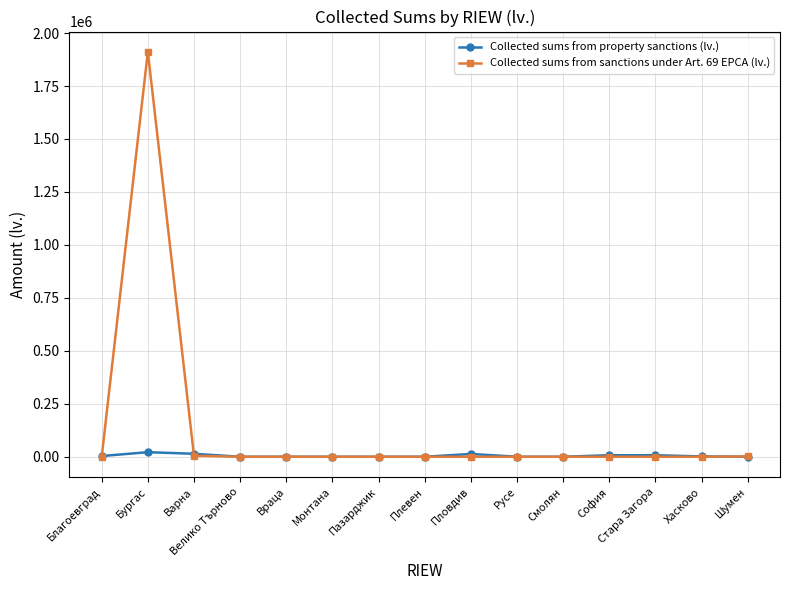

Where do Collected sums from sanctions under Art. 69 EPCA (lv.) and Collected sums from property sanctions (lv.) first cross each other?

Благоевград and Бургас